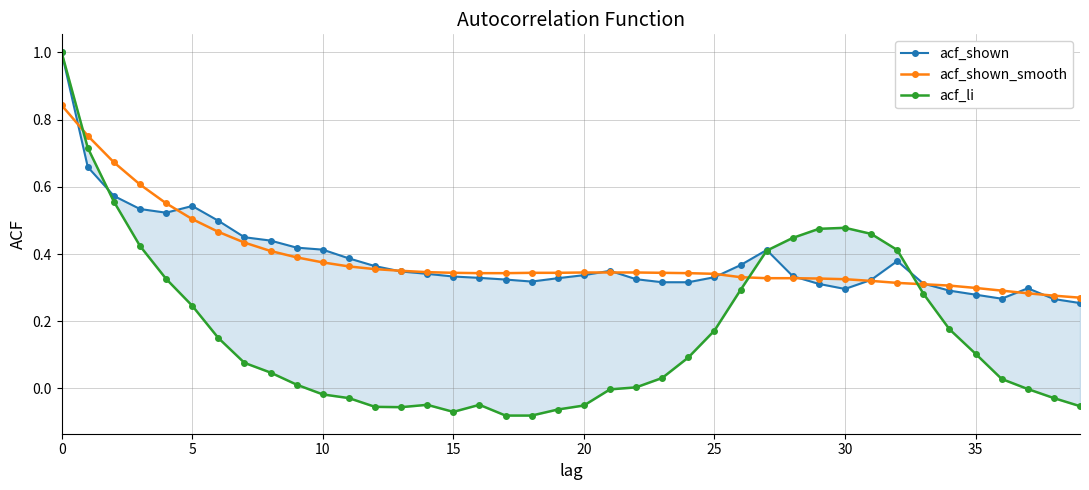

Where is acf_shown nearest to the value 0?

39